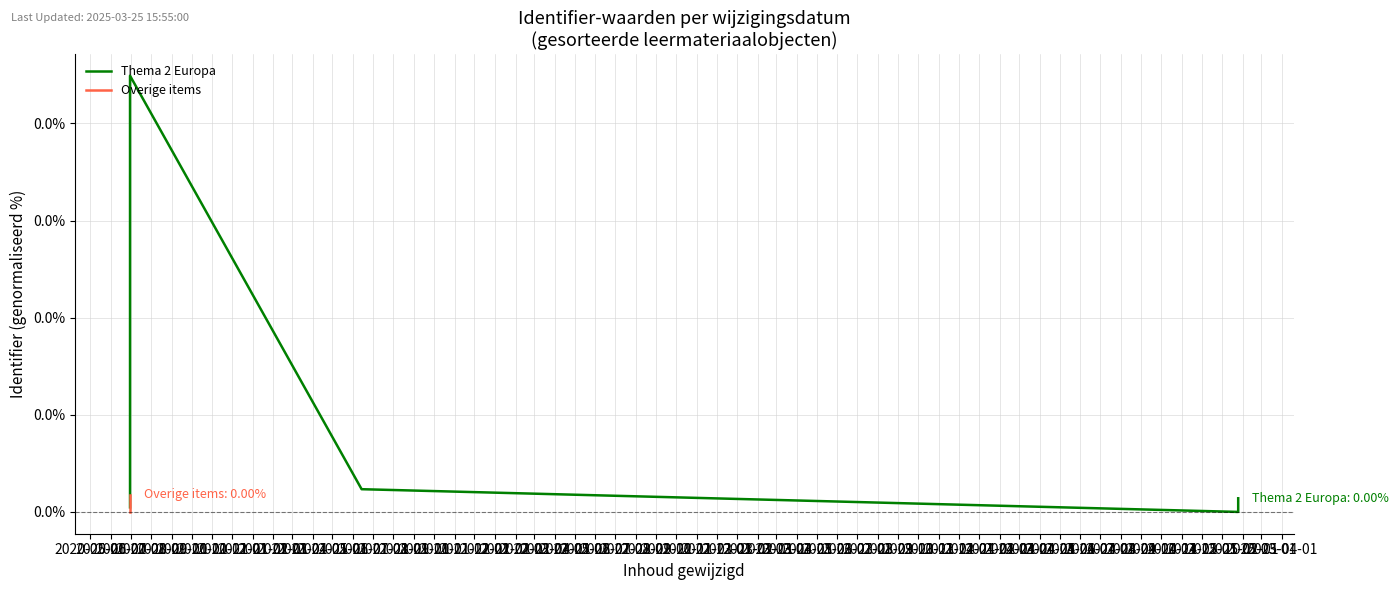

What is the label of the 1st point from the left?

2020-05-01